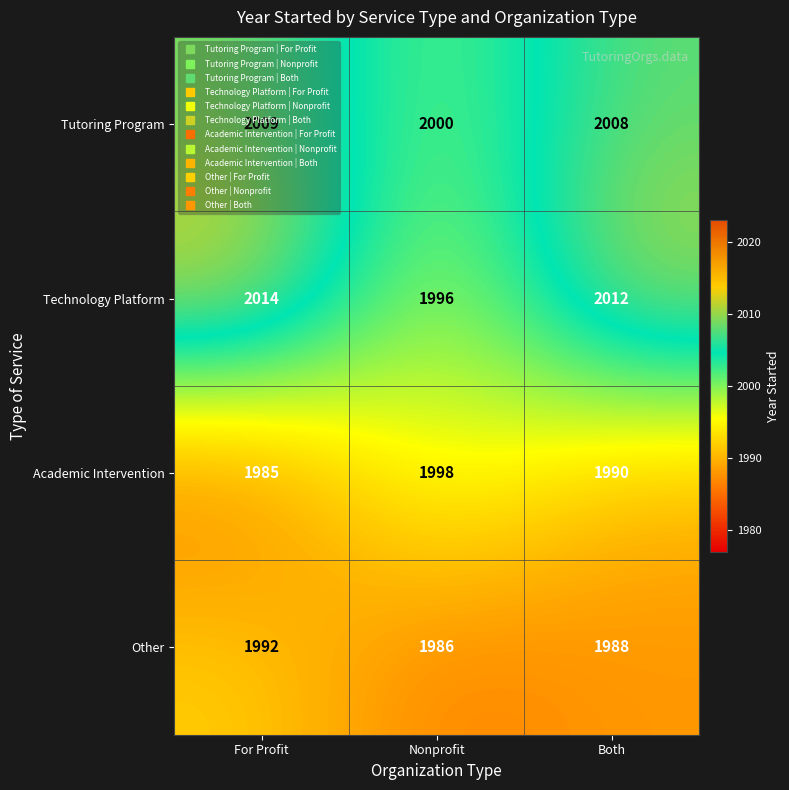

What is the spread (max minus min) of values at For Profit?

29